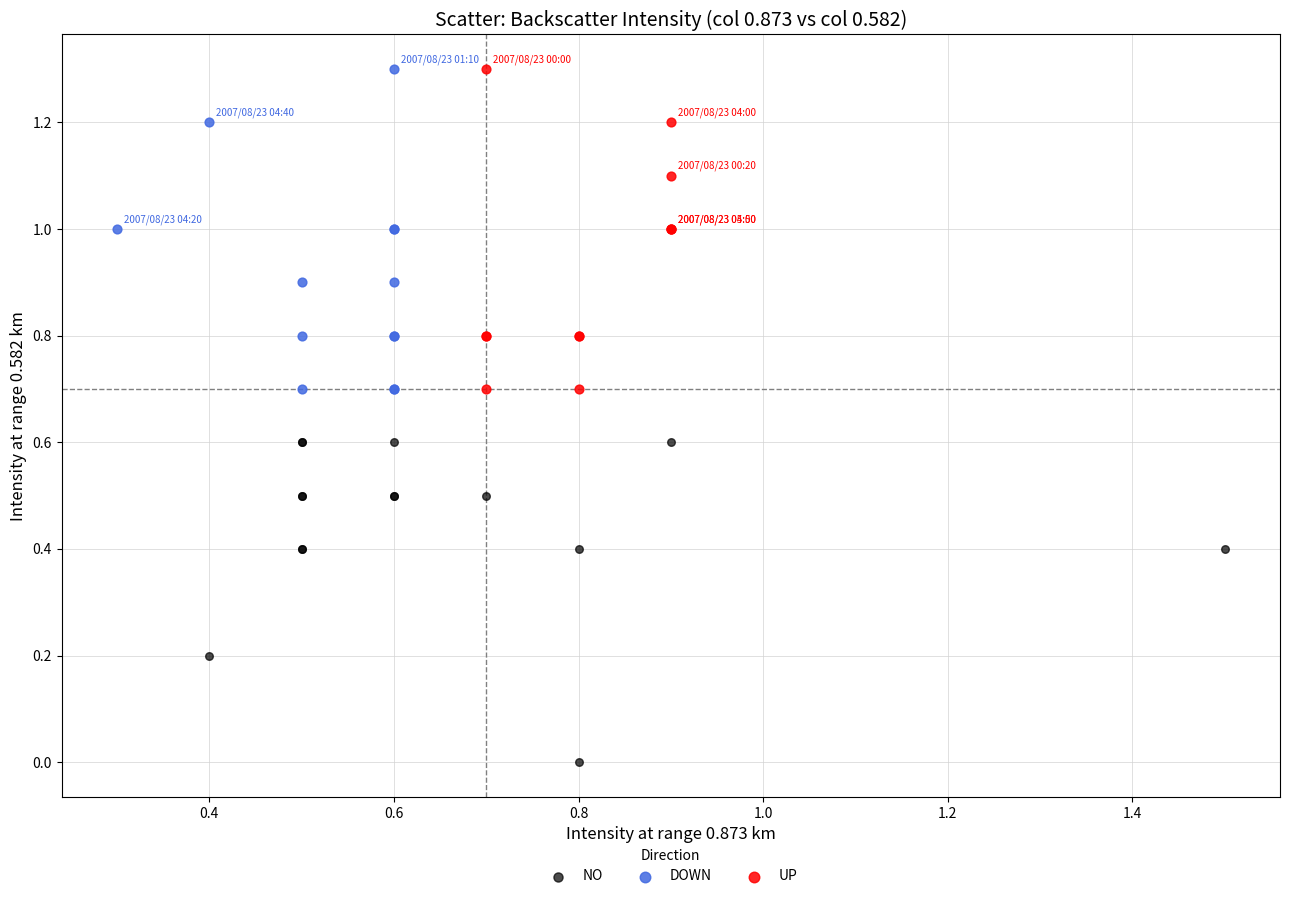

Which series contains the lowest Y value?

NO